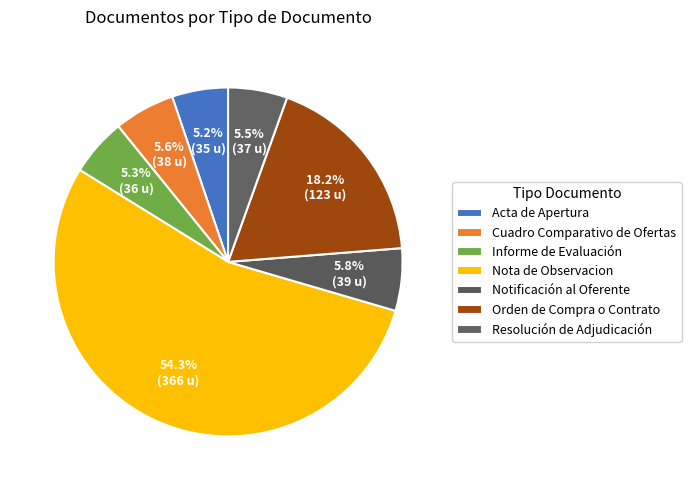

True or false: Acta de Apertura accounts for 1% of the total.

False